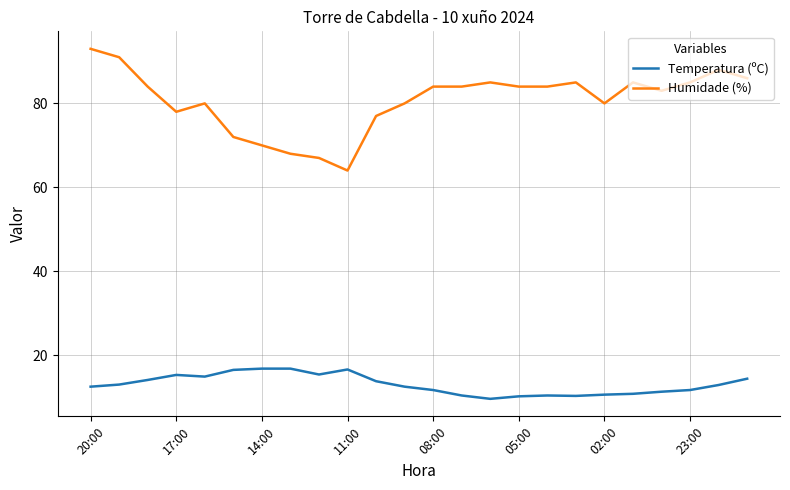

Which series has the largest total across all categories?

Humidade (%)